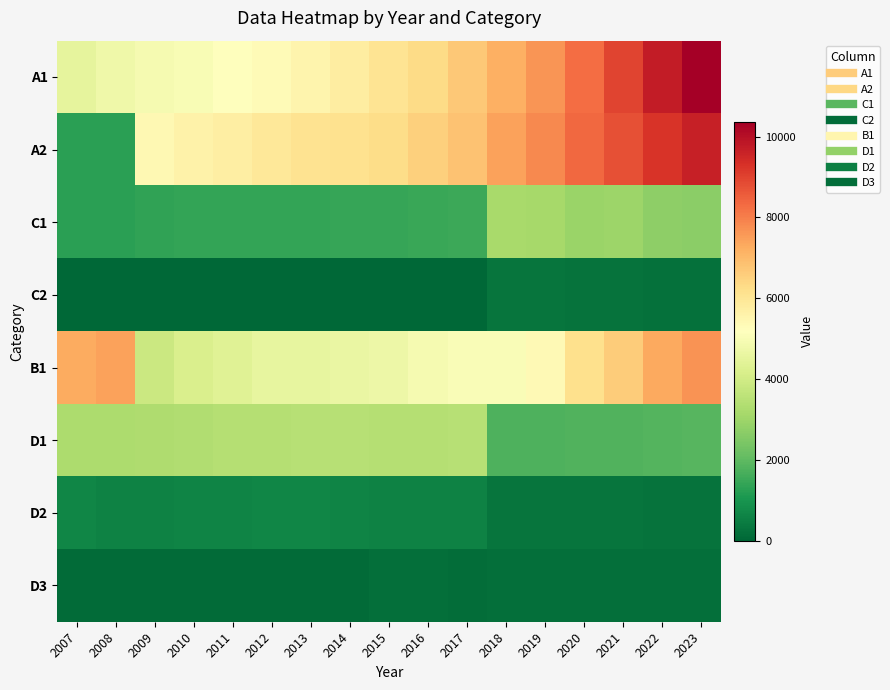

How many distinct data groups are displayed?

8